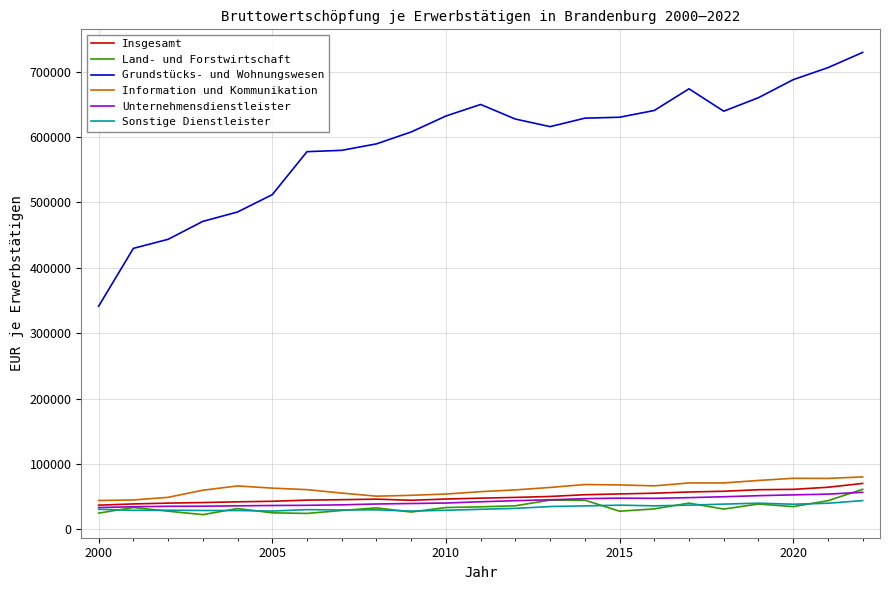

What is the maximum value shown in the chart?

729507